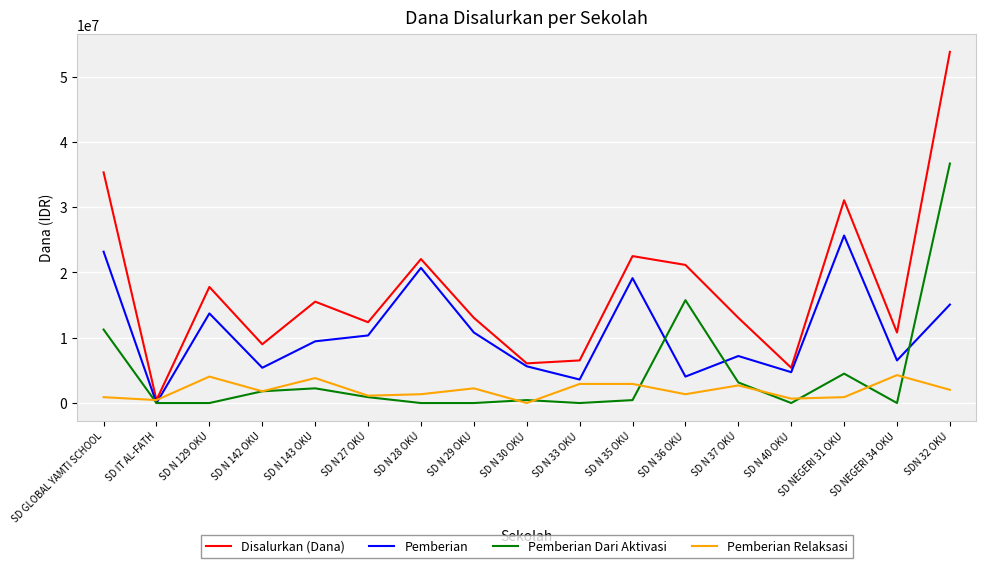

At which category is the sum across all series the highest?

SDN 32 OKU